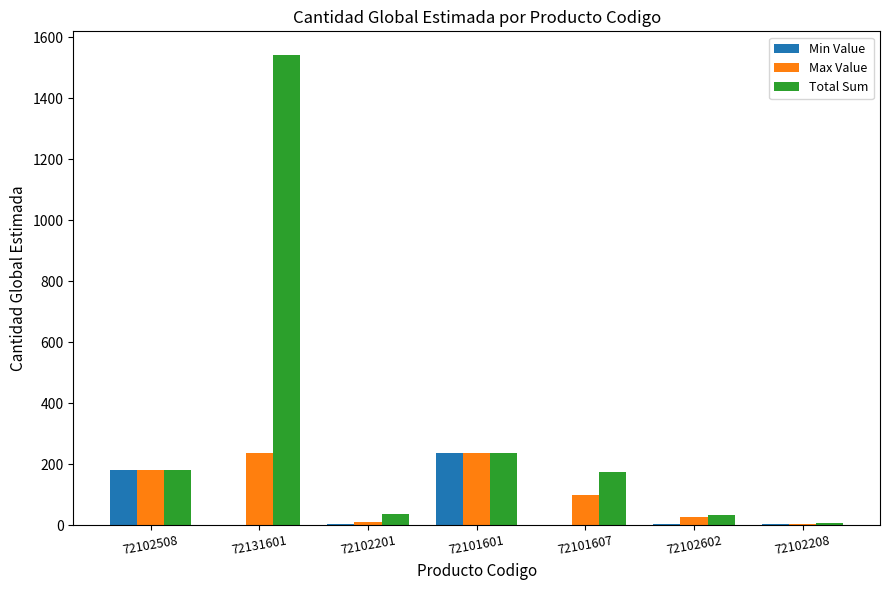

Which label corresponds to the largest value in the chart?

72131601